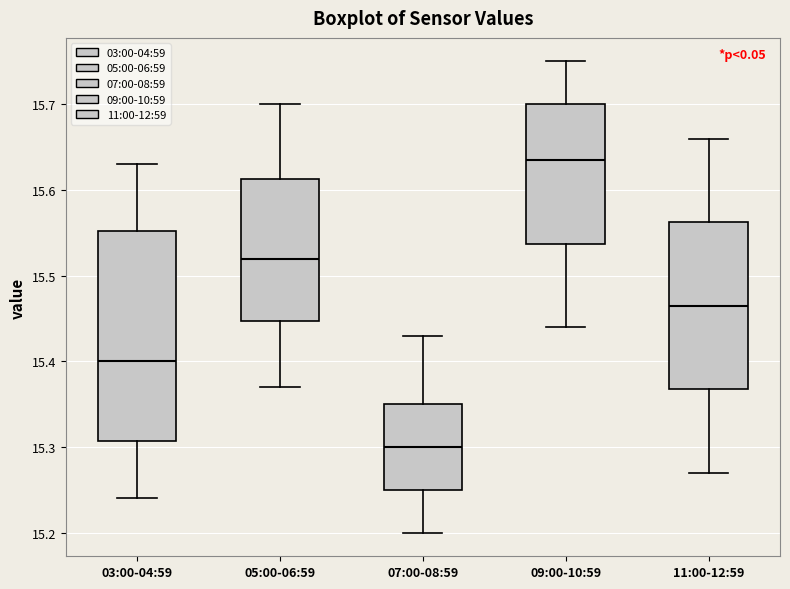

Which box is the tallest, from its lower edge to its upper edge?

03:00-04:59